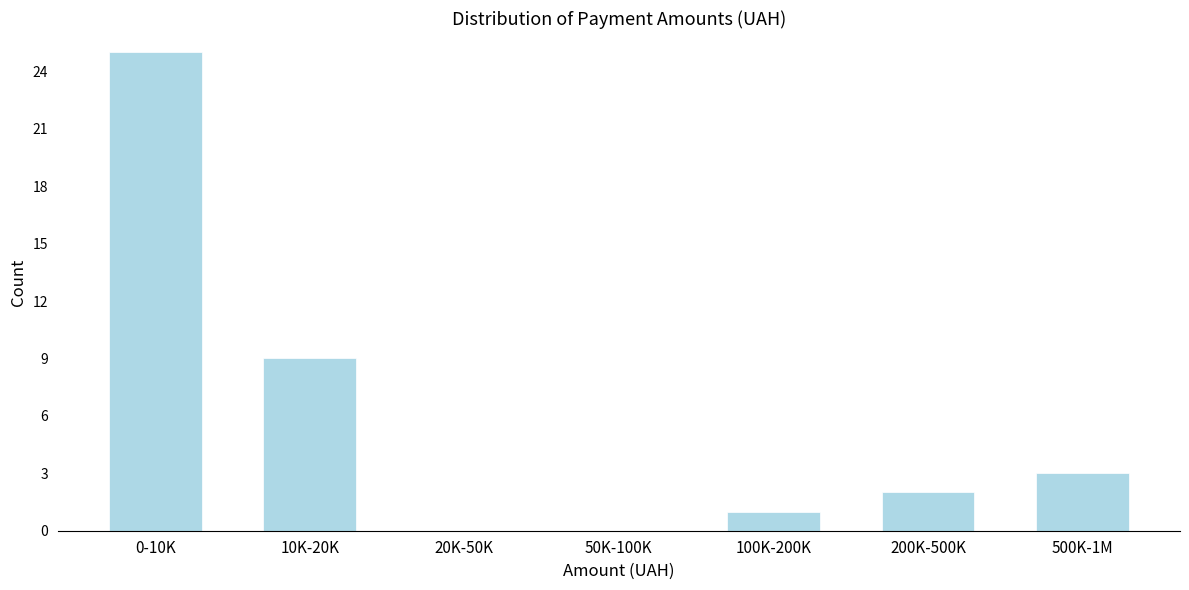

Reading right to left, list all the values displayed in this chart.

500K-1M=3	200K-500K=2	100K-200K=1	50K-100K=0	20K-50K=0	10K-20K=9	0-10K=25